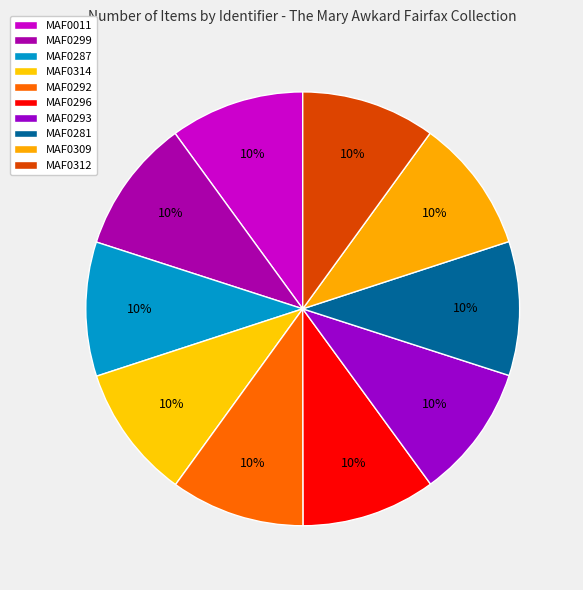

Which category has the biggest portion of the pie?

MAF0011